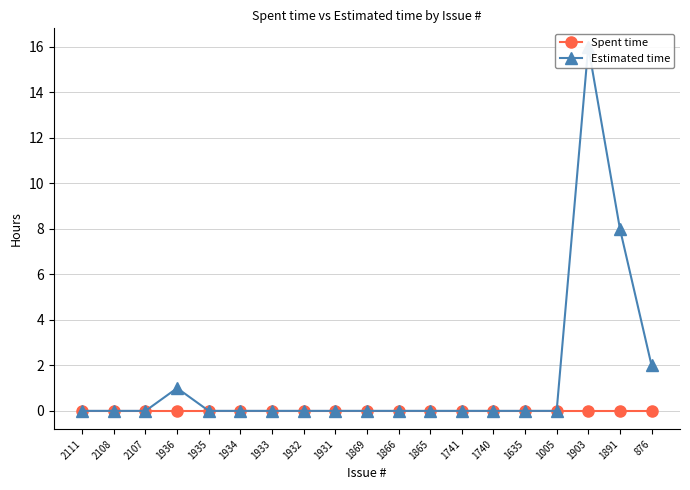

How many distinct data groups are displayed?

2